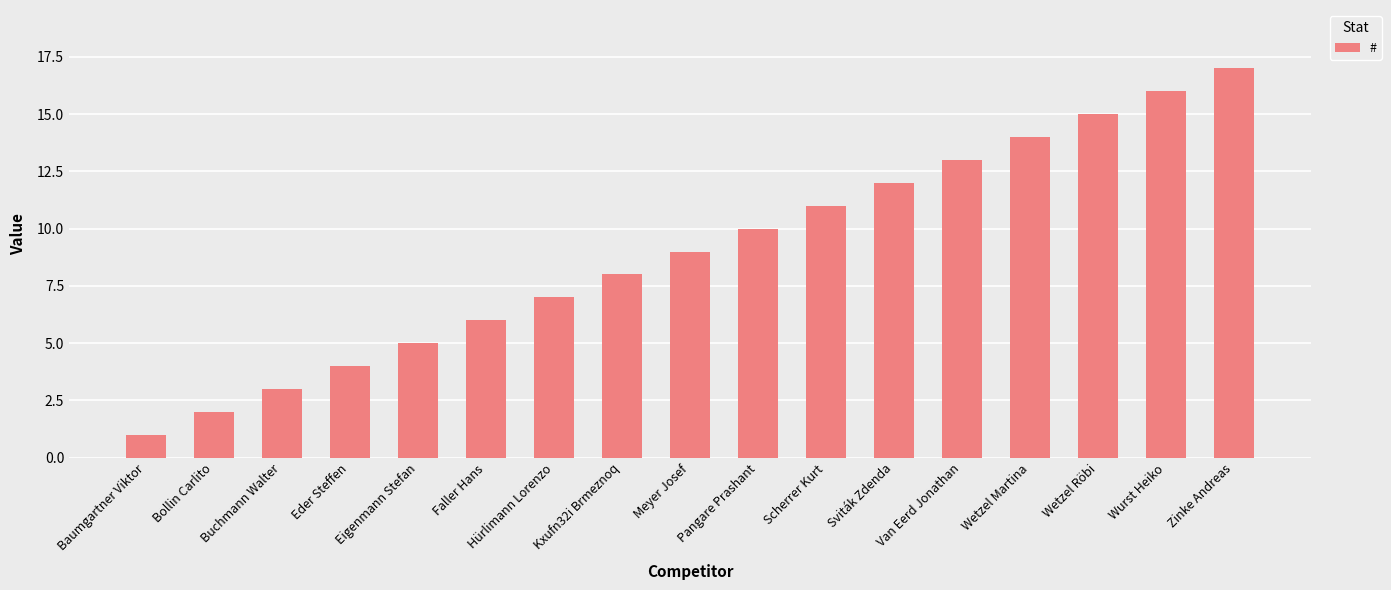

Does the chart contain stacked bars?

No